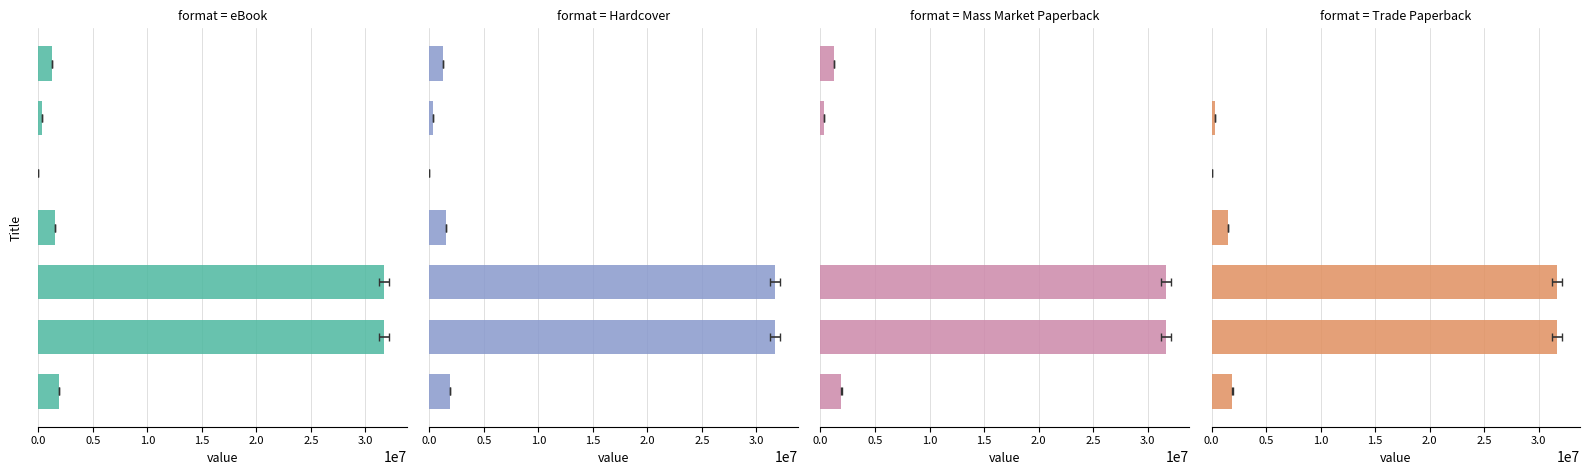

Reading left to right, what are all the values shown in this chart?

eBook: 1908095	31703481	31704092	1523915	5528	336523	1248437
Hardcover: 1908095	31703481	31704092	1523915	5528	336523	1248437
Mass Market Paperback: 1908095	31703481	31704092	0	0	336523	1248437
Trade Paperback: 1908095	31703481	31704092	1523915	5528	336523	0